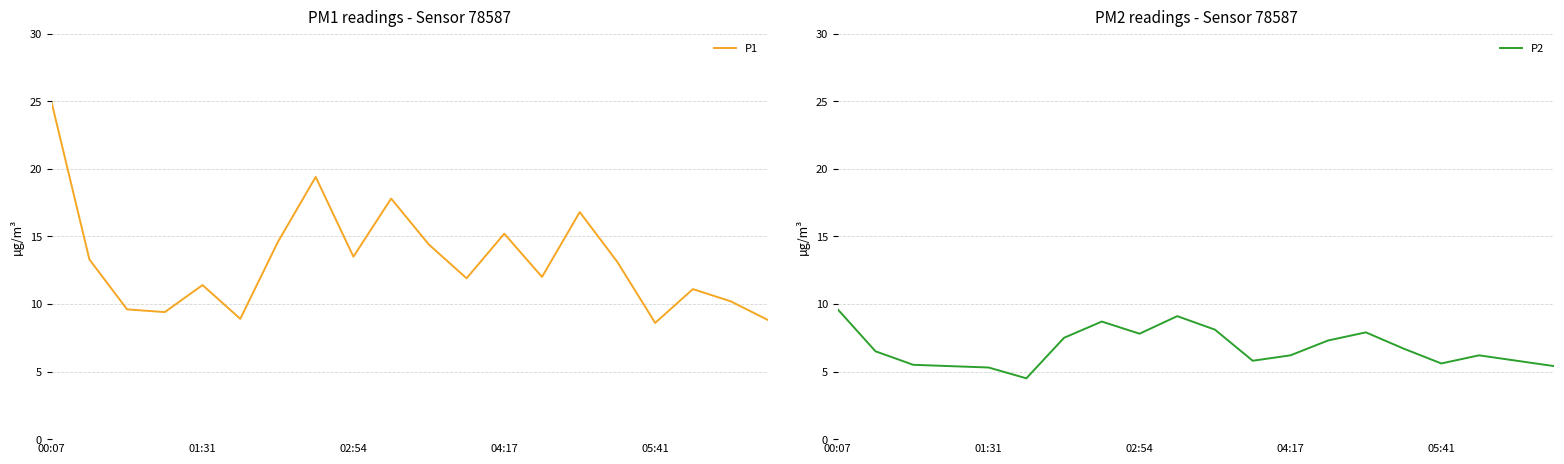

Between 9 and 17, which series saw the biggest shift?

P1